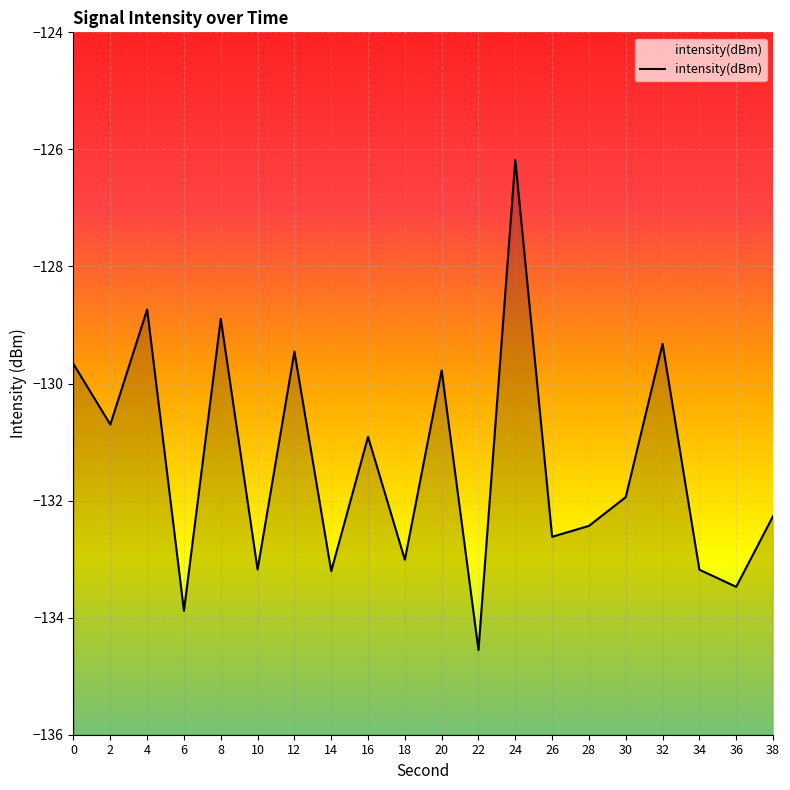

Where is the first local minimum?

2